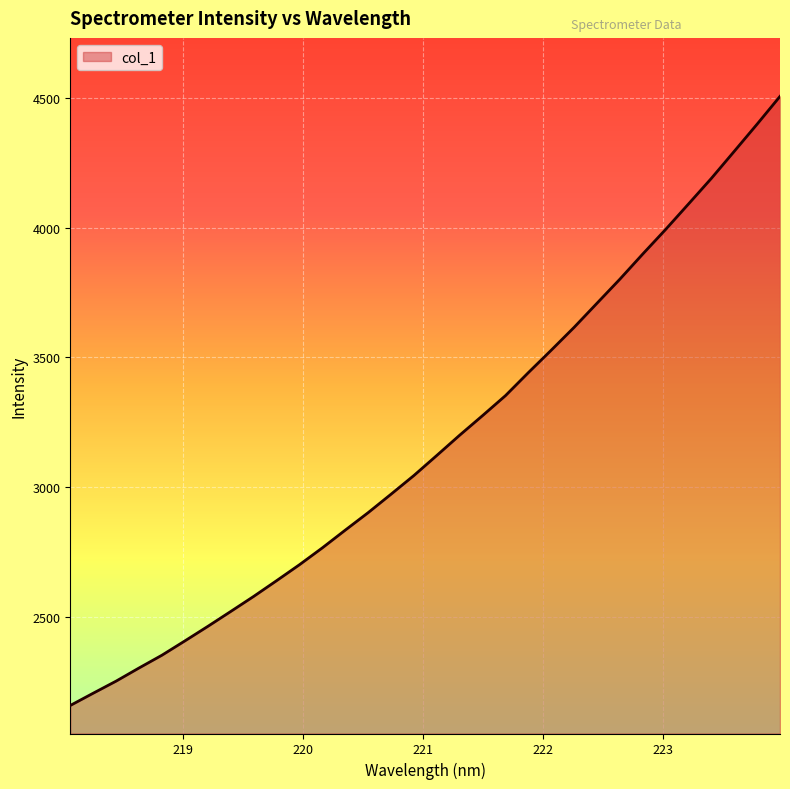

What is the difference between the maximum and minimum values?

2346.0